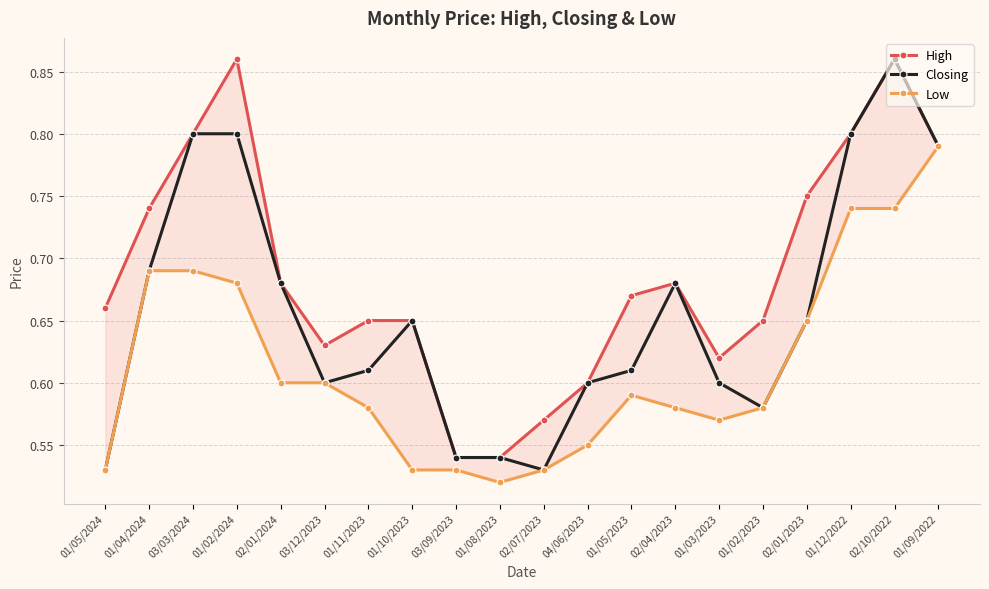

True or false: Low and Closing intersect in this chart.

False